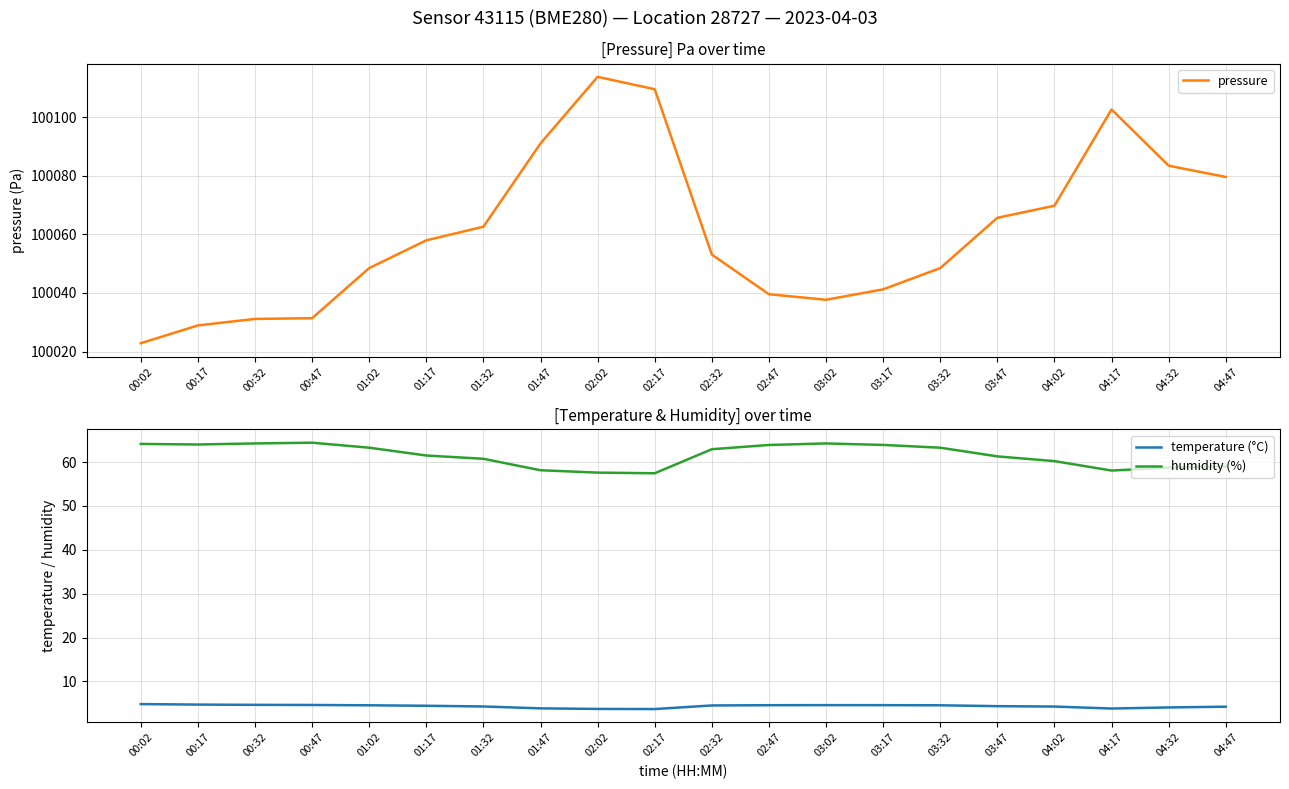

Reading left to right, what are all the values shown in this chart?

pressure: 100022.8	100028.9	100031.1	100031.4	100048.5	100057.9	100062.6	100091.0	100113.7	100109.5	100053.1	100039.6	100037.7	100041.2	100048.5	100065.6	100069.8	100102.6	100083.4	100079.6
temperature (°C): 4.8	4.7	4.7	4.6	4.6	4.5	4.3	3.9	3.7	3.7	4.5	4.6	4.6	4.6	4.6	4.4	4.3	3.8	4.1	4.2
humidity (%): 64.2	64.0	64.3	64.4	63.3	61.5	60.8	58.1	57.6	57.5	62.9	63.9	64.3	63.9	63.3	61.3	60.2	58.1	58.8	59.0